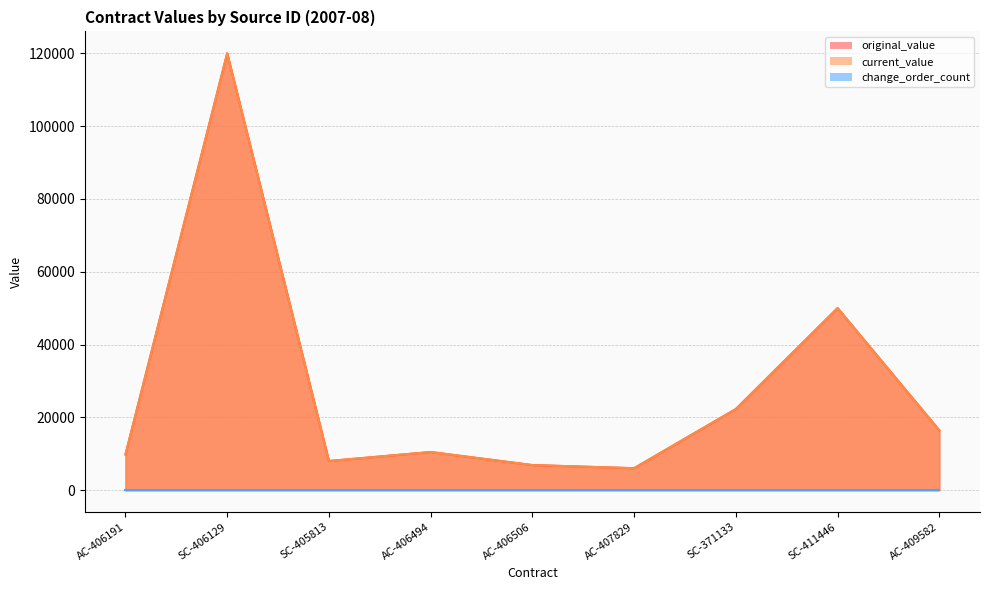

What is the total value across all series at SC-411446?

100000.0